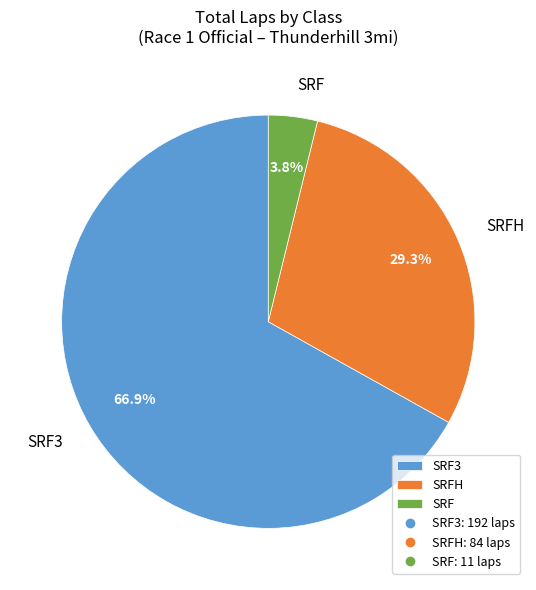

Which slice is the smallest?

SRF